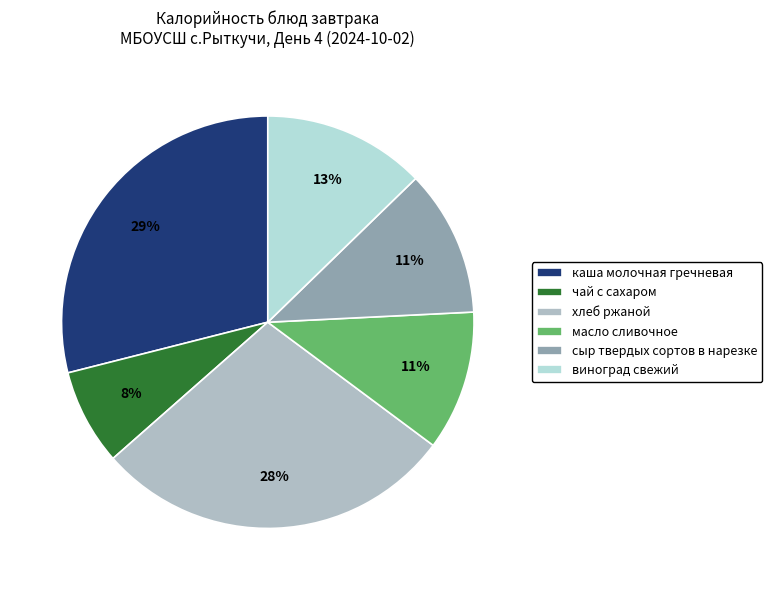

Rank the categories by value from lowest to highest.

чай с сахаром, масло сливочное, сыр твердых сортов в нарезке, виноград свежий, хлеб ржаной, каша молочная гречневая